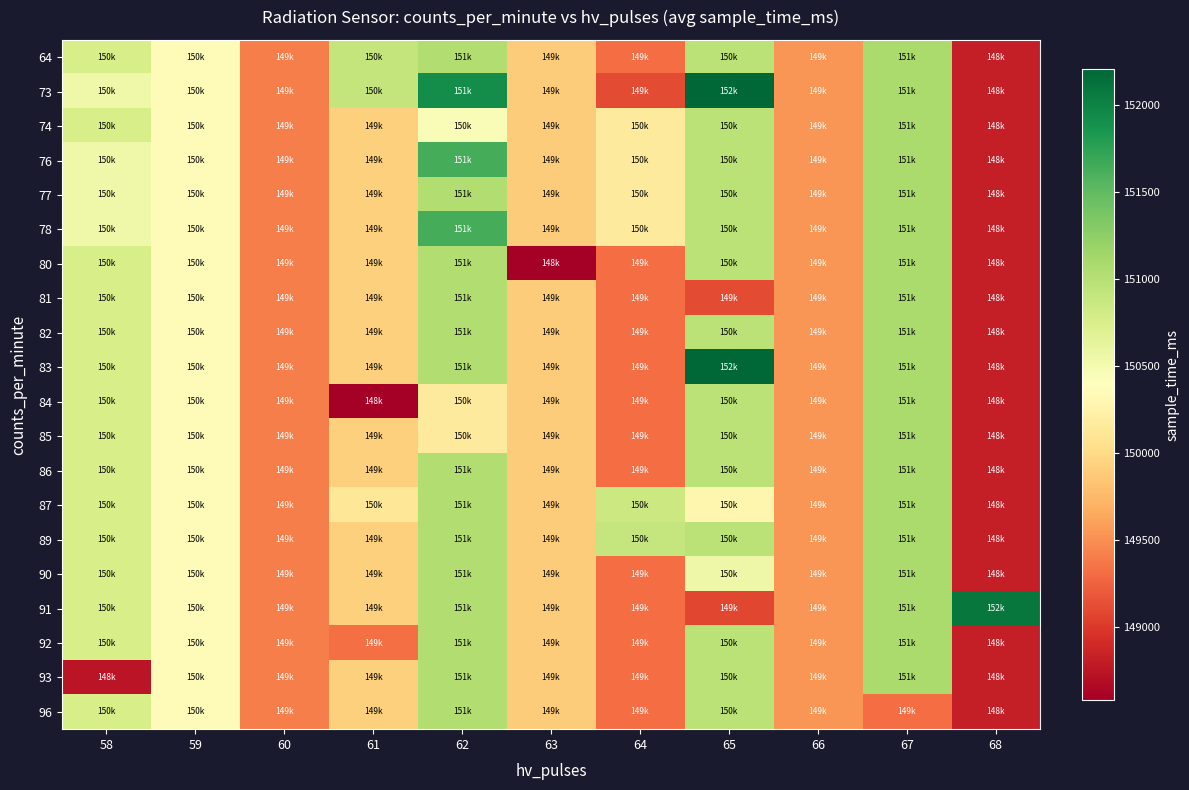

What is the total value across all series at 66?

2990680